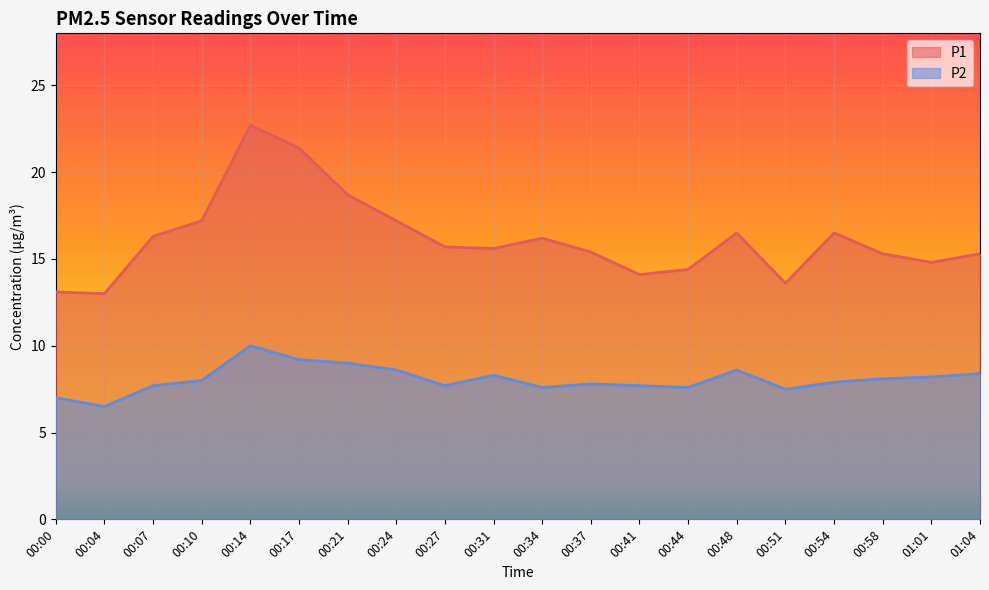

True or false: P1 and P2 intersect in this chart.

False